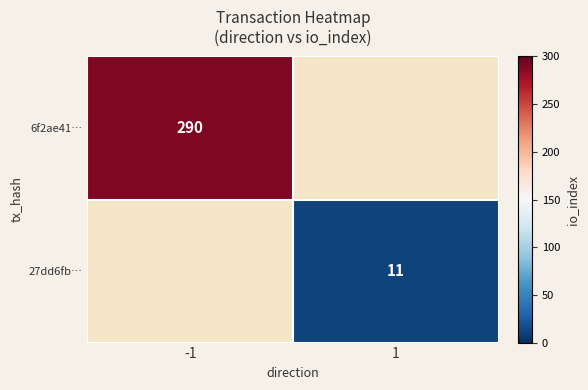

The 27dd6fb… series shows 11 at 1. True or false?

True